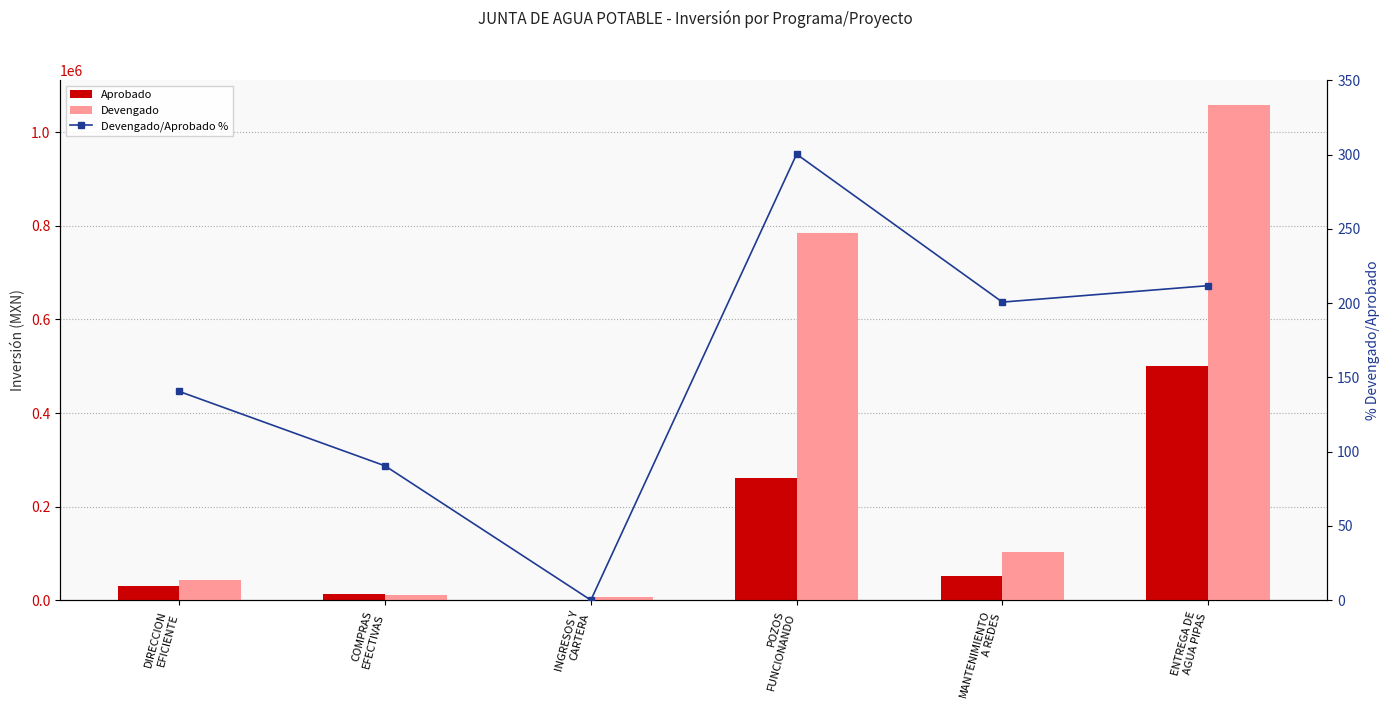

What is the difference between the Devengado/Aprobado % values at MANTENIMIENTO
A REDES and ENTREGA DE
AGUA PIPAS?

11.1